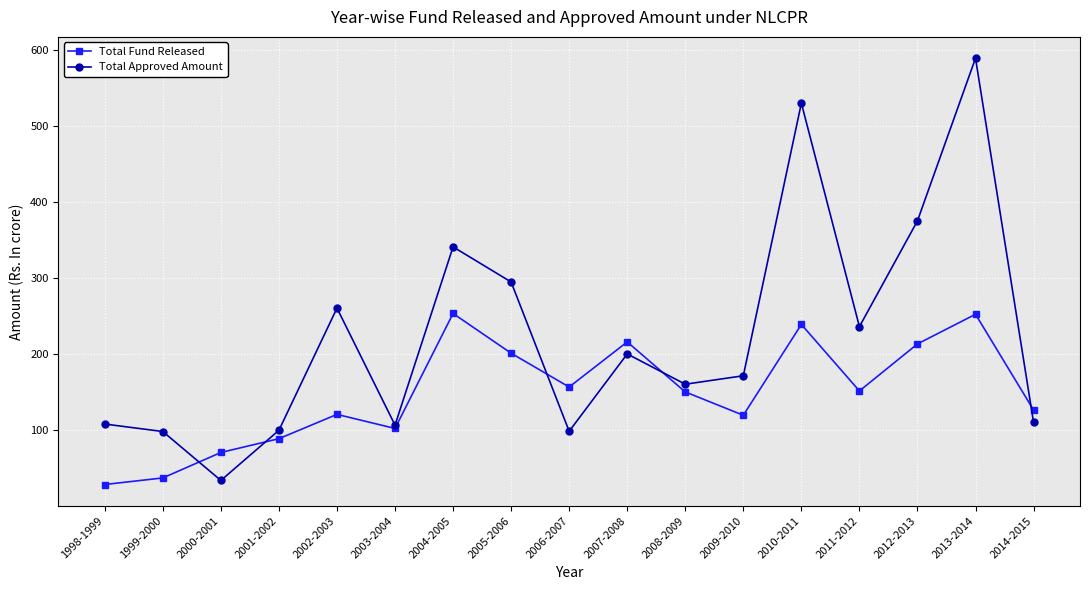

What are all the series names shown in the legend?

Total Fund Released, Total Approved Amount